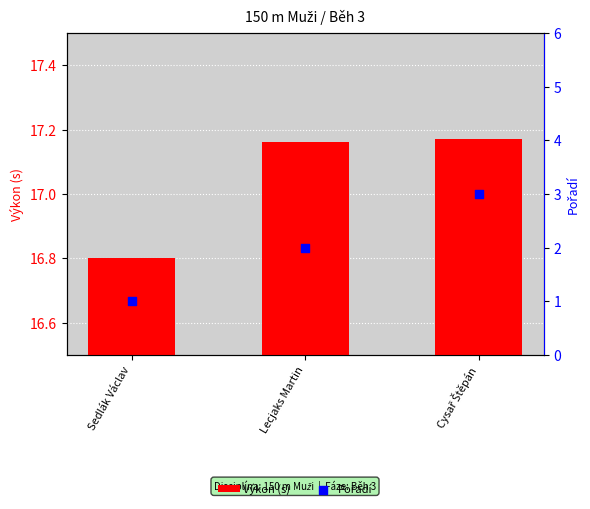

What are all the series names shown in the legend?

Výkon (s), Pořadí